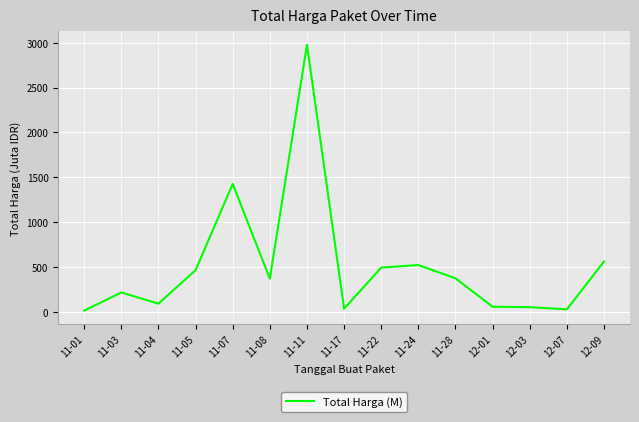

Is it true that the value at 11-05 is 98.4?

False